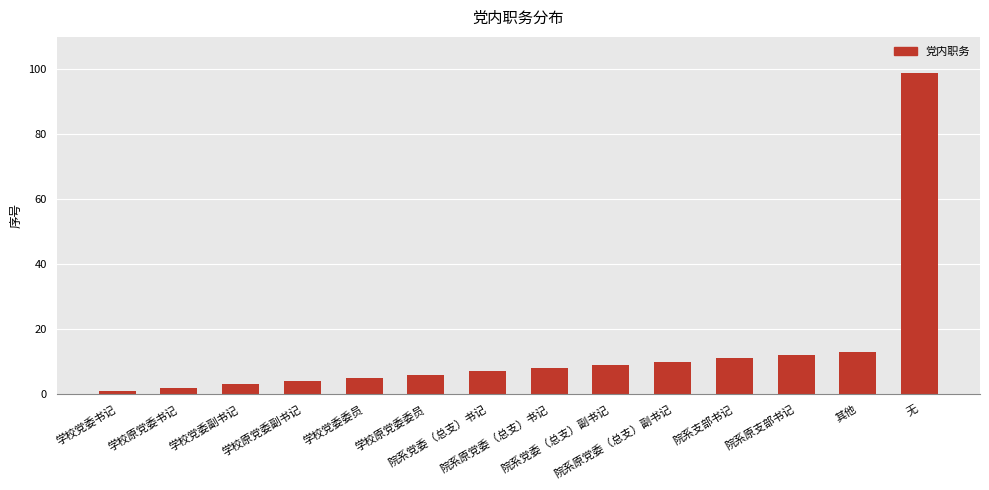

What is the sum of the values at 院系党委（总支）书记 and 院系党委（总支）副书记?

16